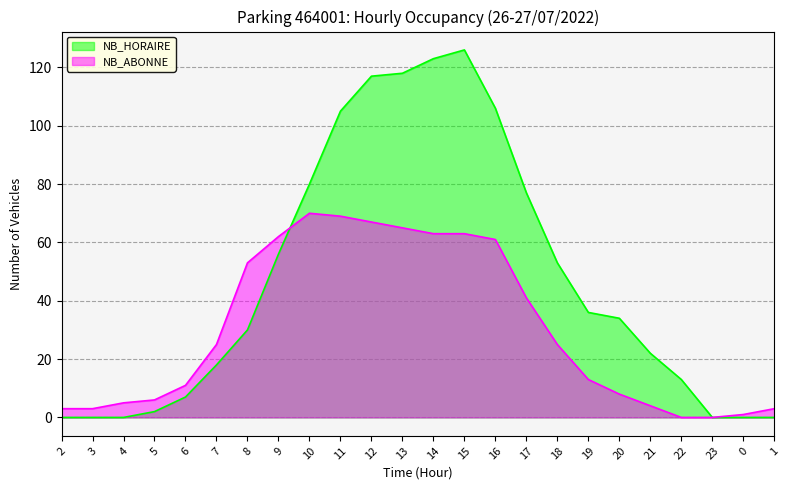

Count the number of categories in the chart.

24